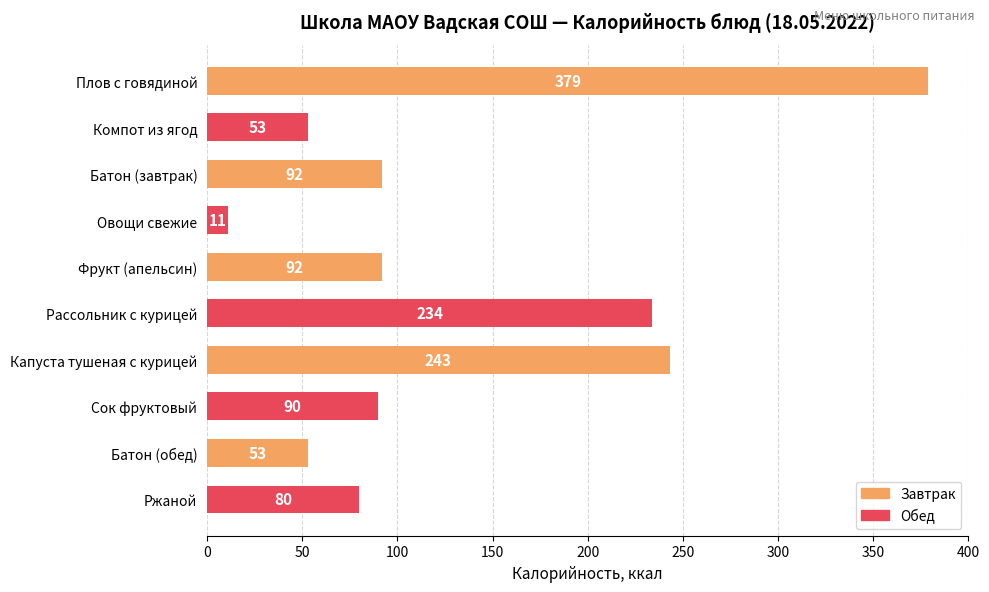

Count the number of data series in this chart.

1